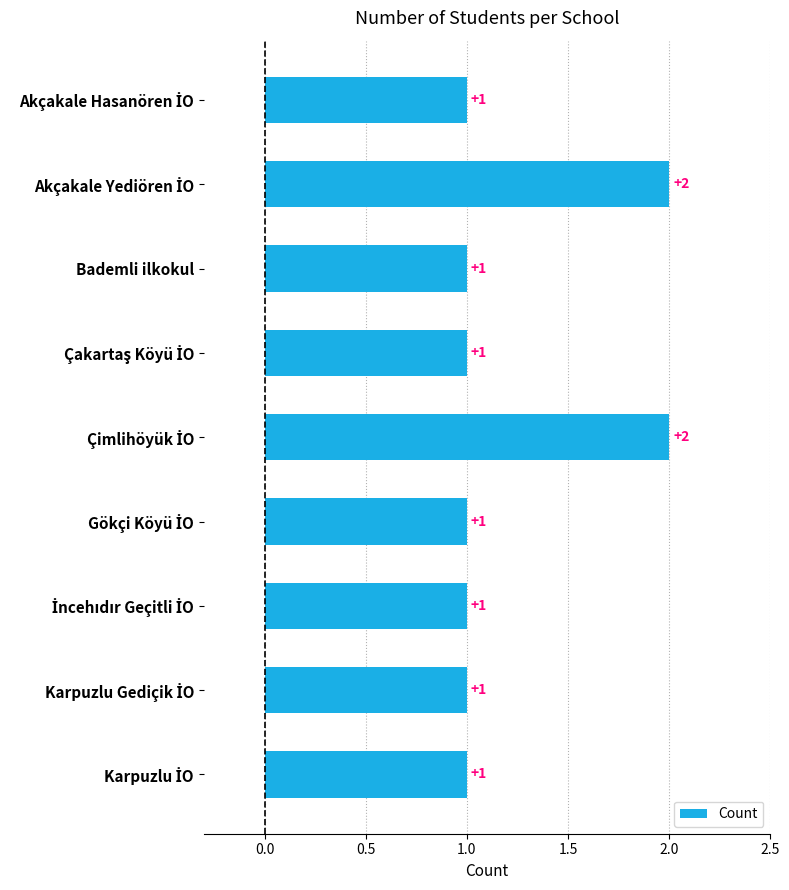

What is the difference between the maximum and second lowest values?

1